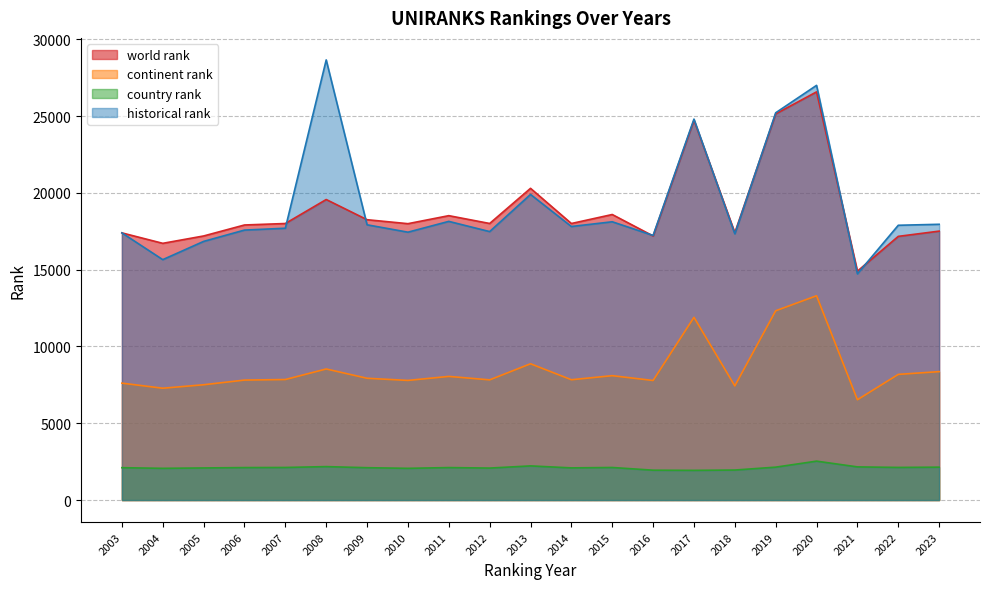

Read the world rank value at 2006.

17906.0